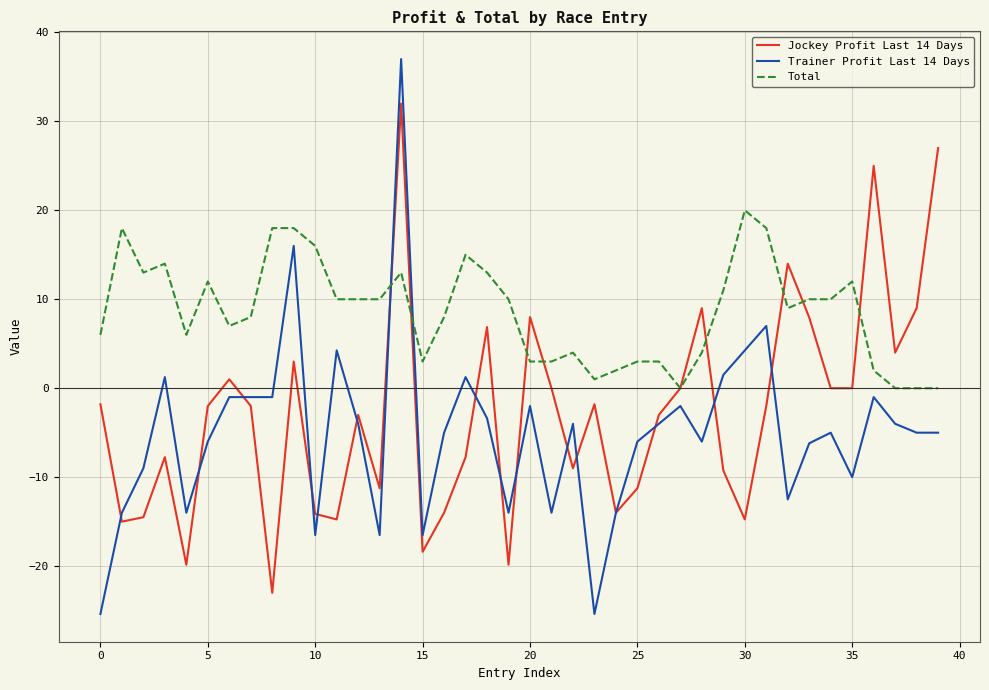

List the series in order of their peak value, lowest first.

Total, Jockey Profit Last 14 Days, Trainer Profit Last 14 Days